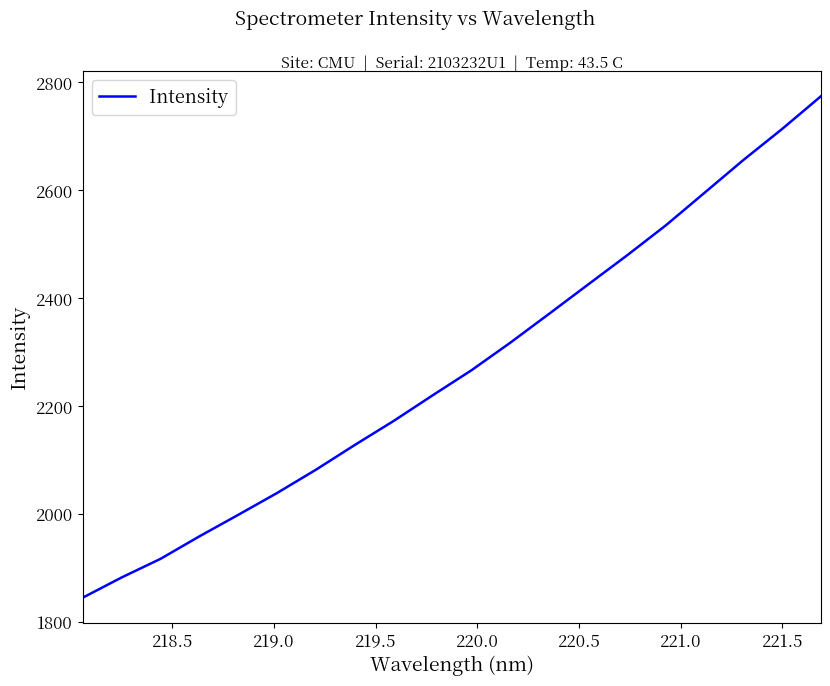

What is the maximum value shown in the chart?

2774.3